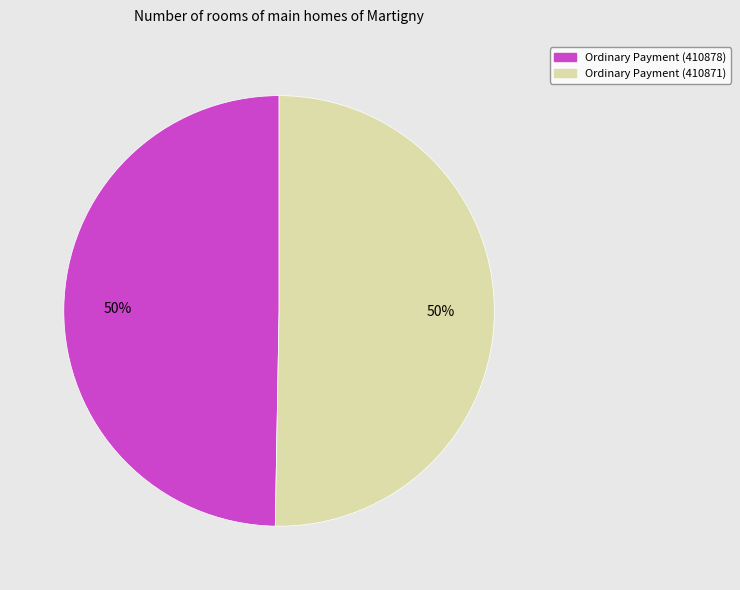

How many segments does this pie chart have?

2